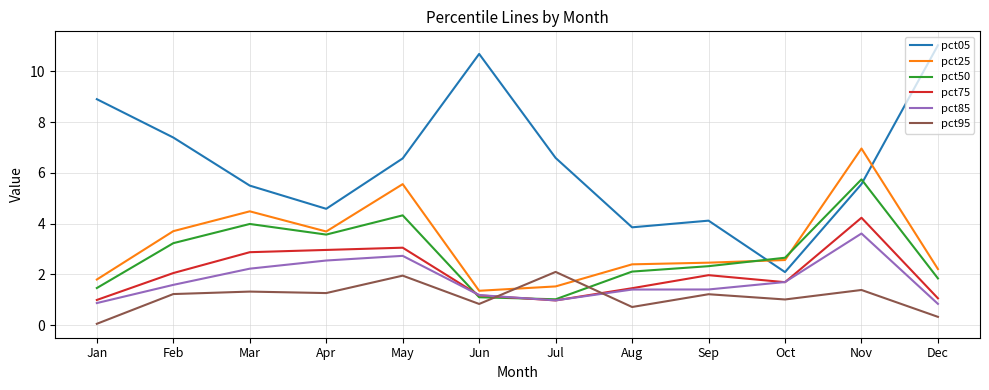

How many categories are shown in the chart?

12